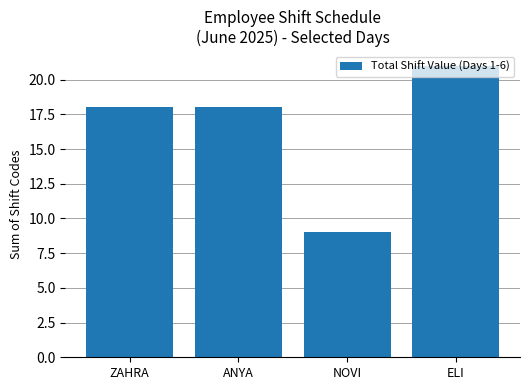

What is the change in value from NOVI to ELI?

+12